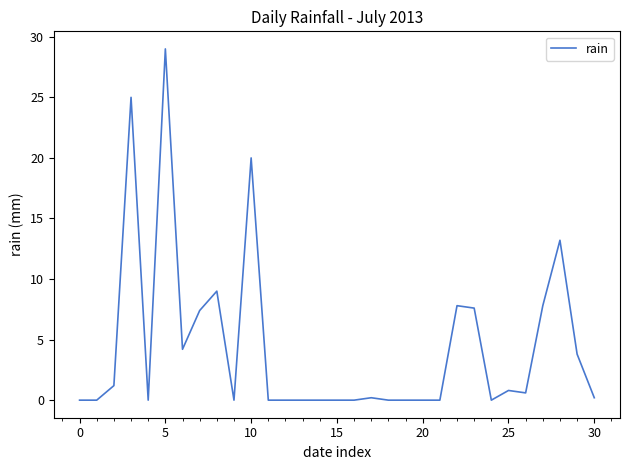

Where is the data nearest to the value 14?

28